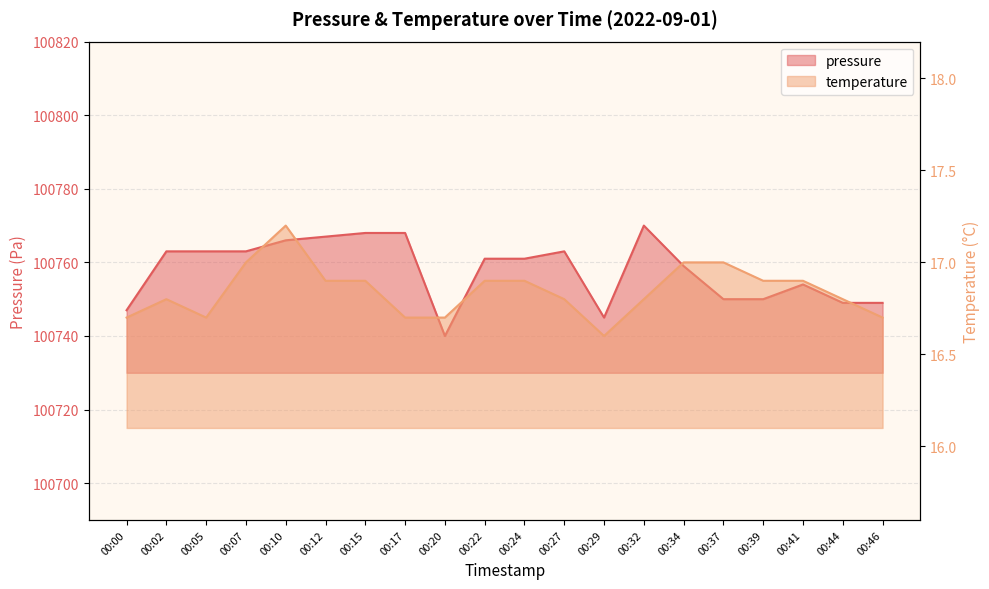

How many lines are shown in the chart?

2